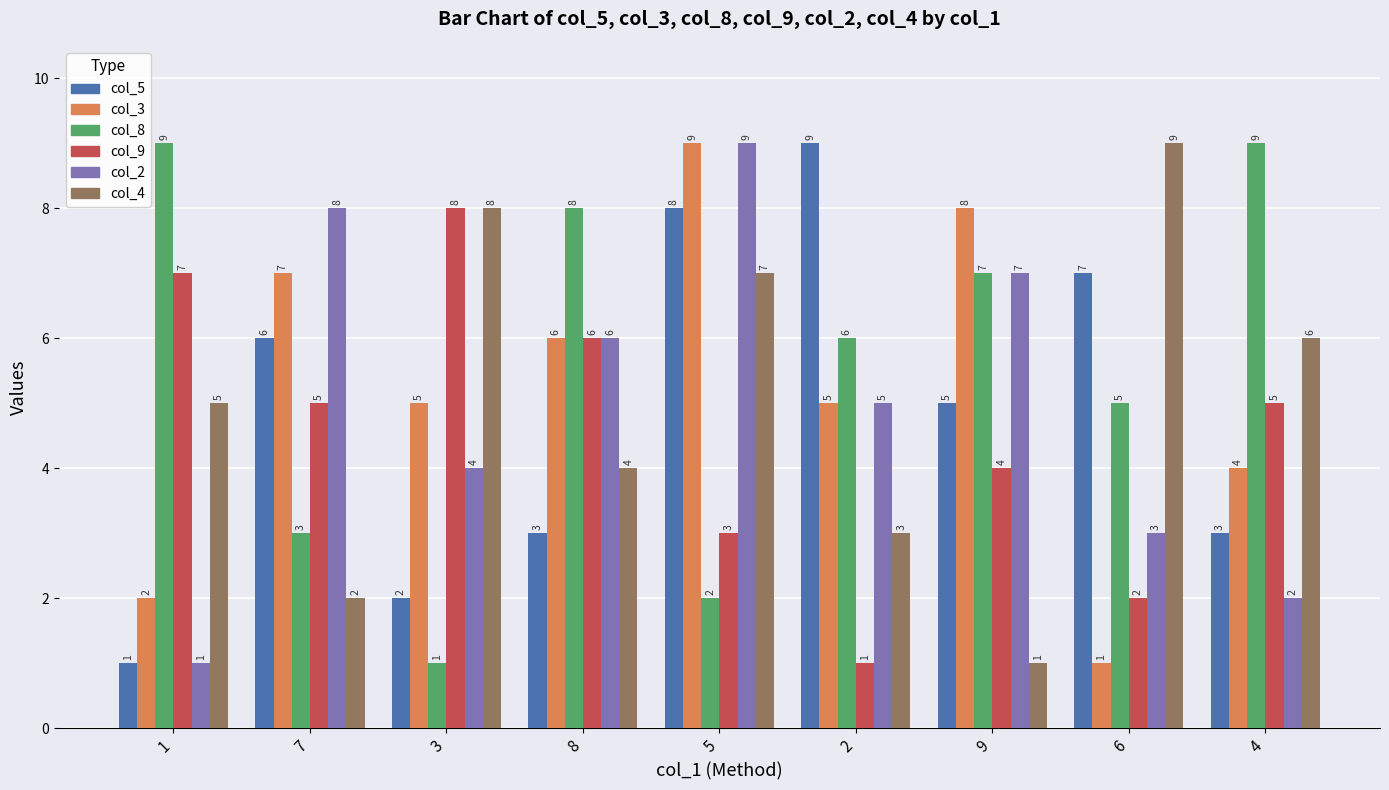

How many distinct data groups are displayed?

6